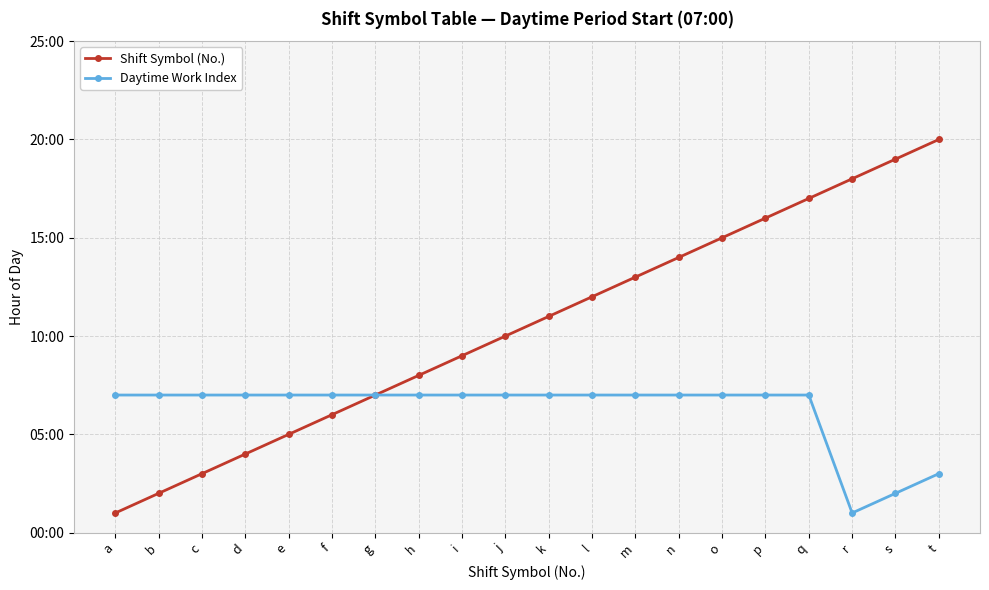

Is the value of Shift Symbol (No.) at o greater than the value of Daytime Work Index at g?

Yes